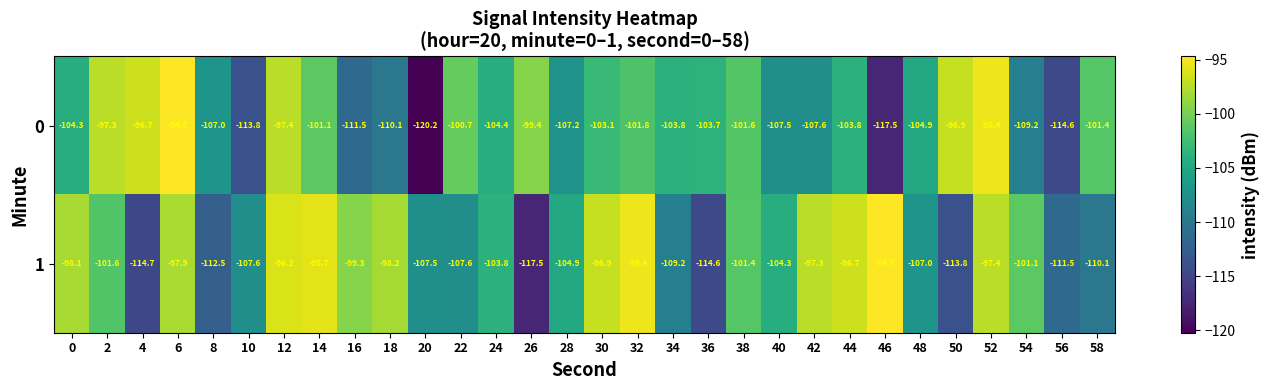

At which category does the chart reach its minimum across all series?

20